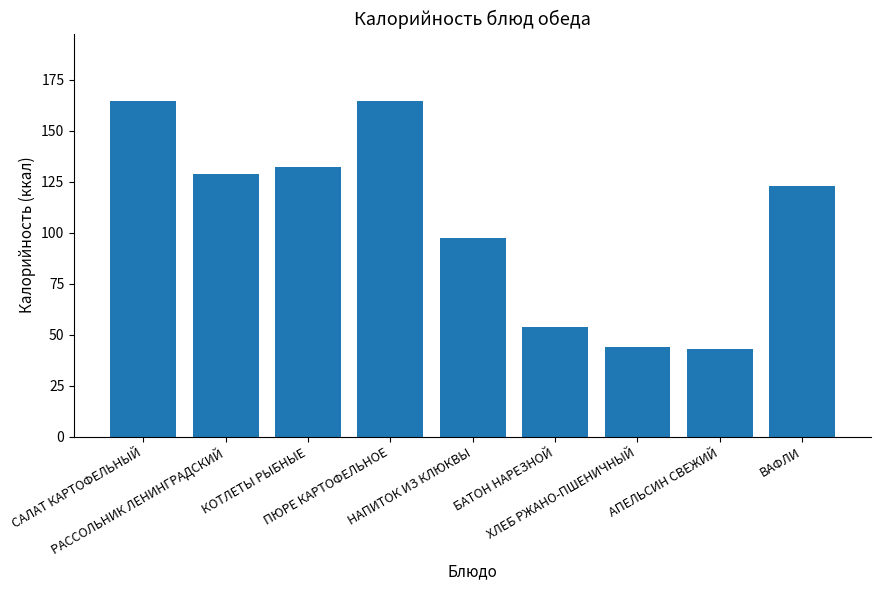

How many bars are there in total?

9